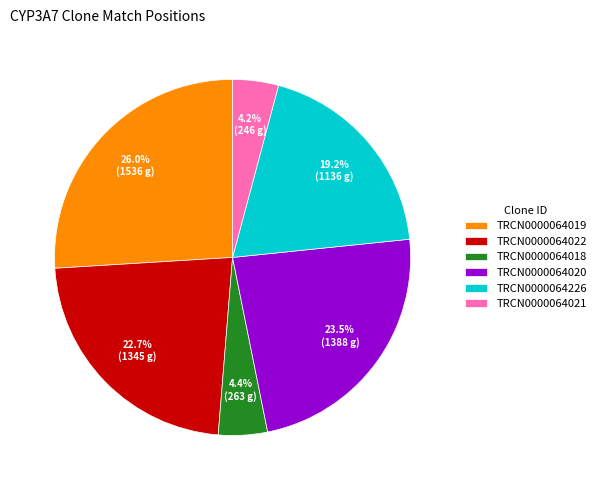

How many slices are in this pie chart?

6